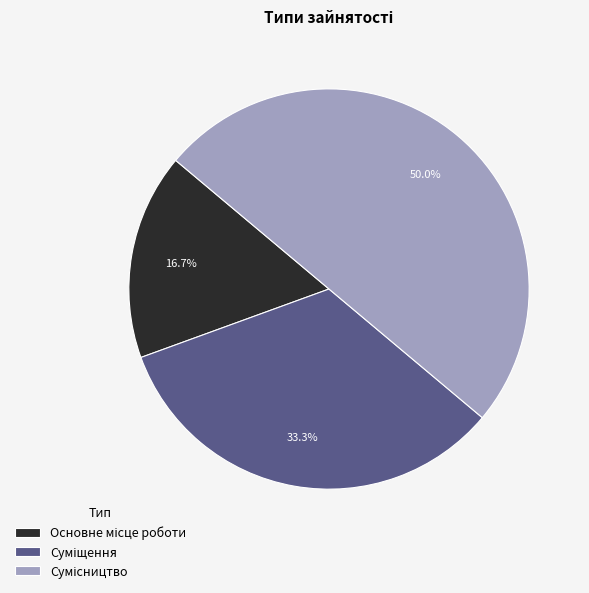

How many slices are in this pie chart?

3